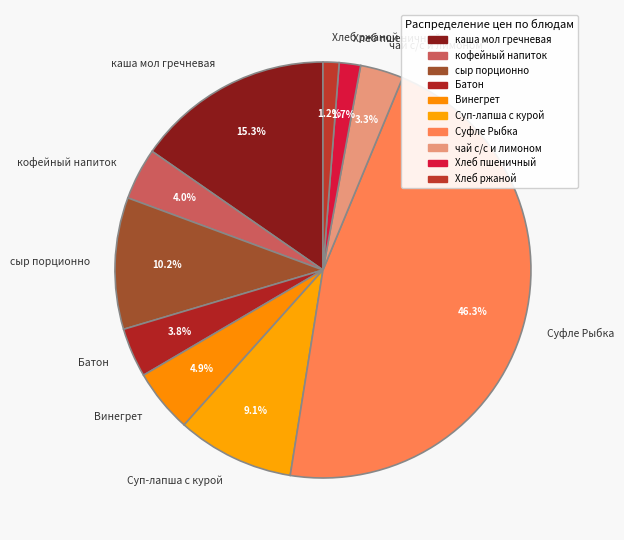

Approximately how many times larger is the value at сыр порционно compared to чай с/с и лимоном?

3.1